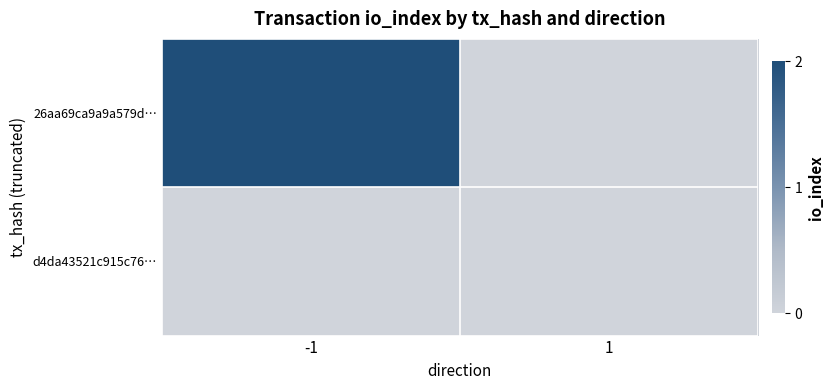

At which category does the chart reach its minimum across all series?

1